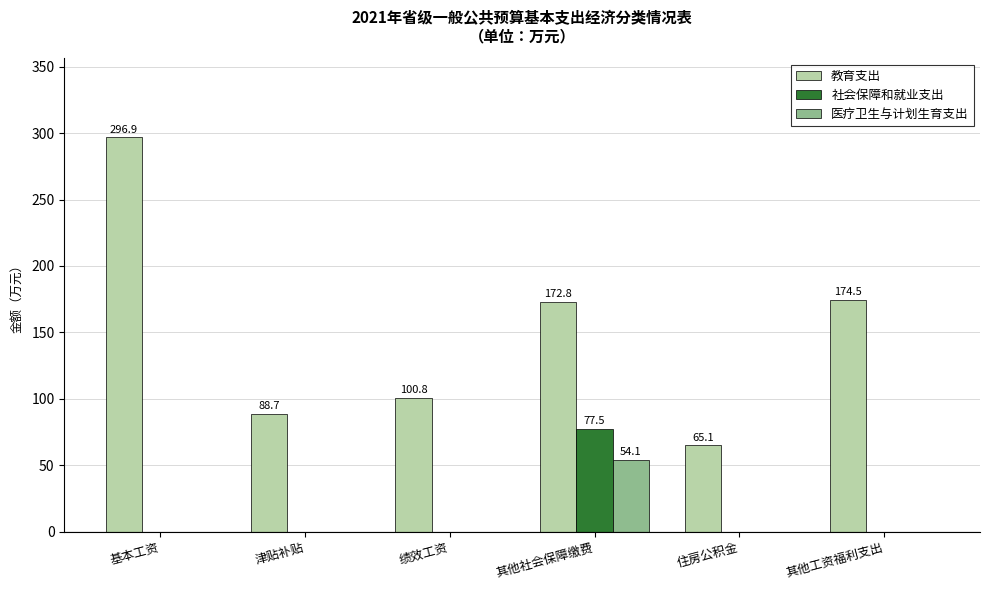

What is the sum of the 教育支出 values at 基本工资 and 绩效工资?

397.7